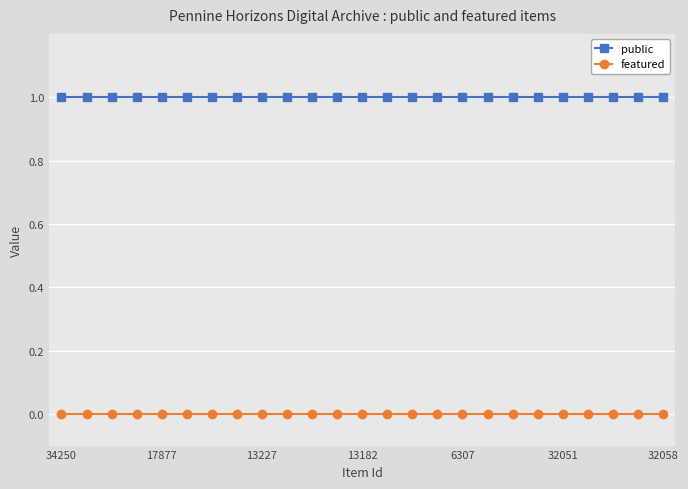

True or false: featured and public cross at least once.

False